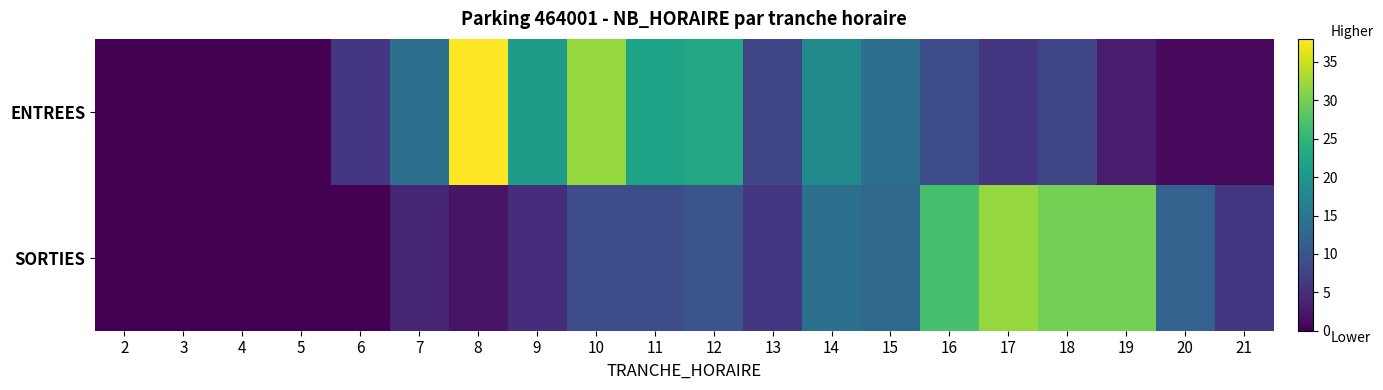

What is the difference between the highest and lowest values at 18?

22